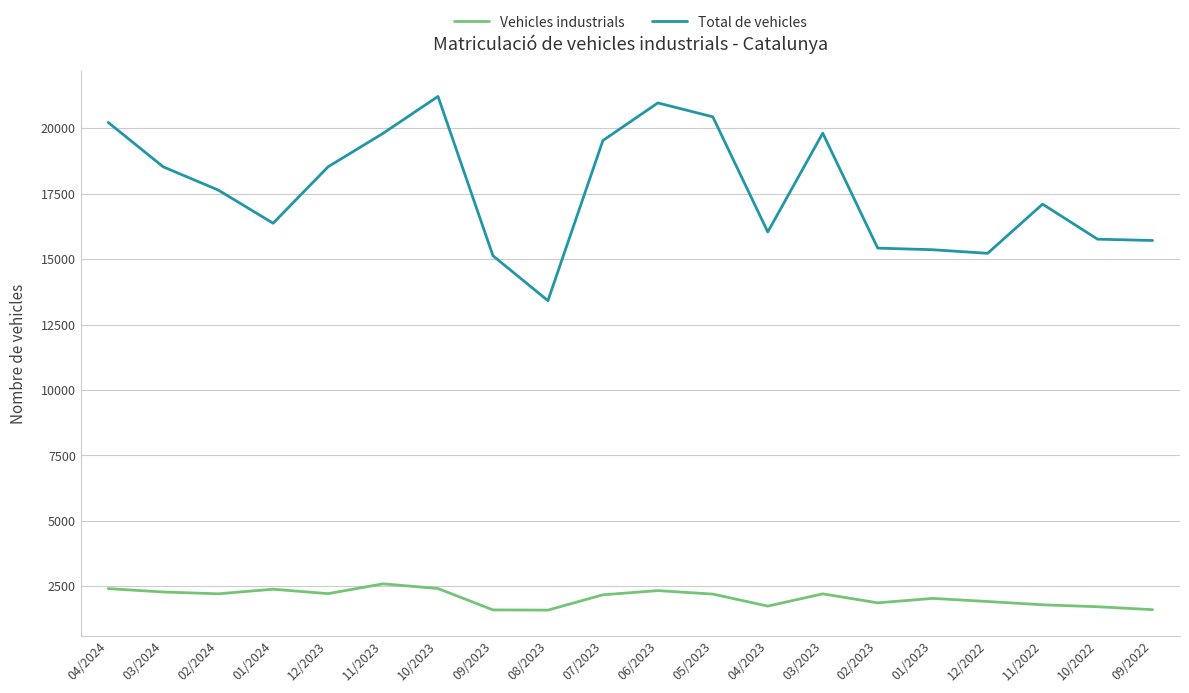

What is the difference between the maximum and minimum values in the Vehicles industrials series?

1004